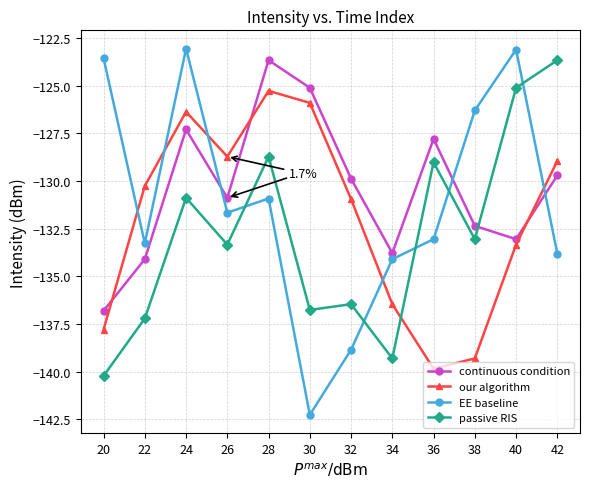

What is the minimum value shown in the chart?

-142.3